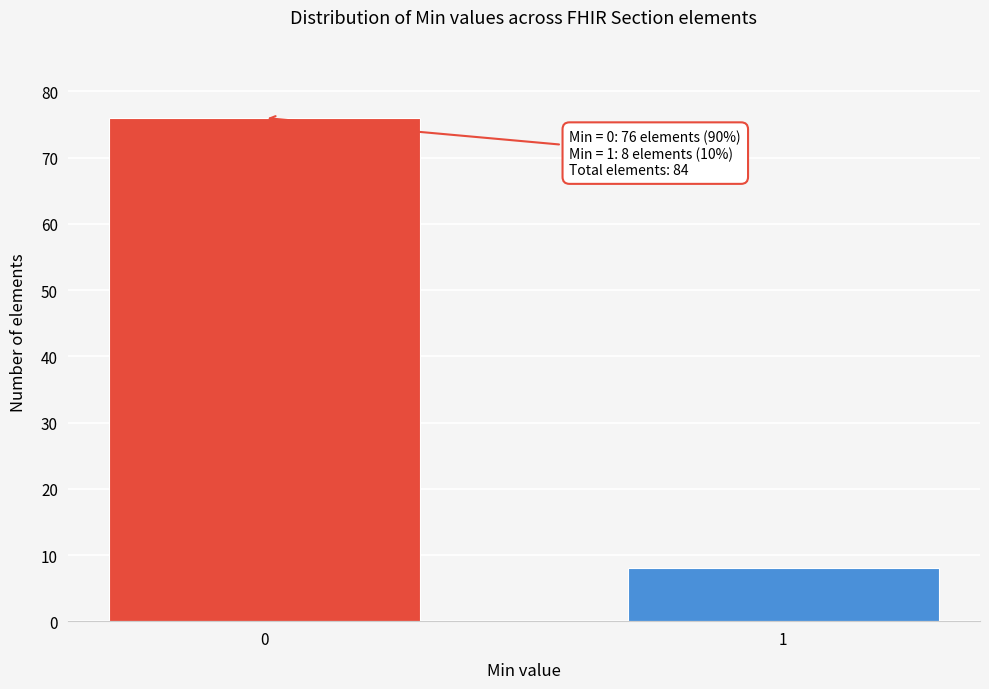

Reading left to right, transcribe all the data shown in this chart.

76	8